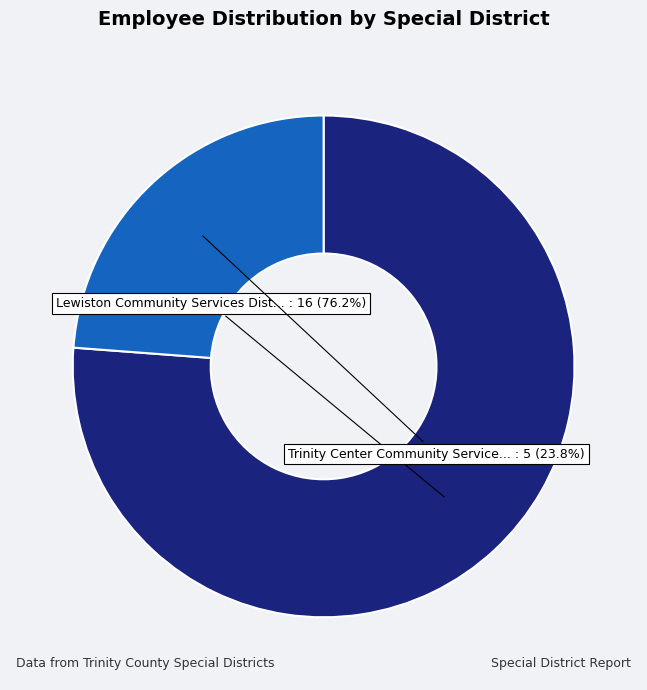

Is there any slice that represents more than half of the pie?

Yes